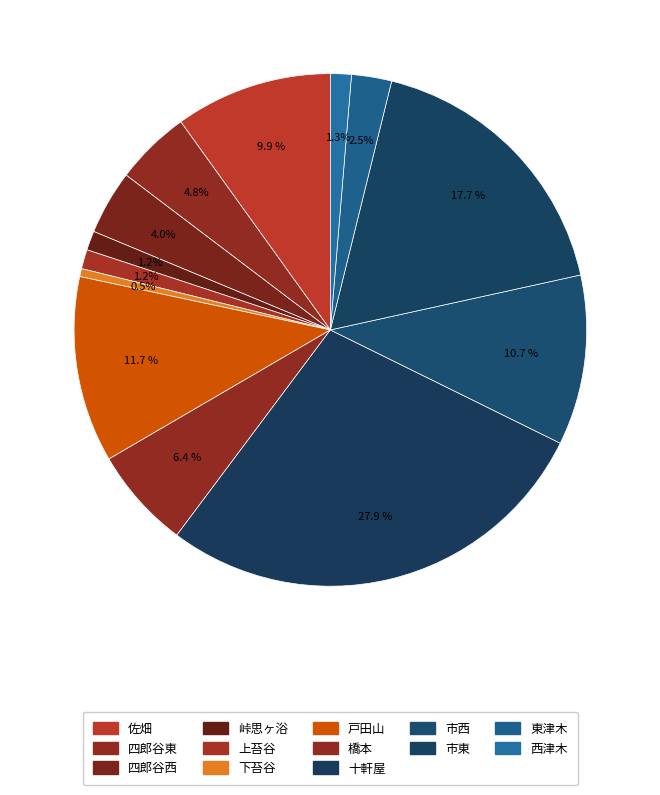

What percentage do 四郎谷西 and 下苔谷 together represent?

4.6%